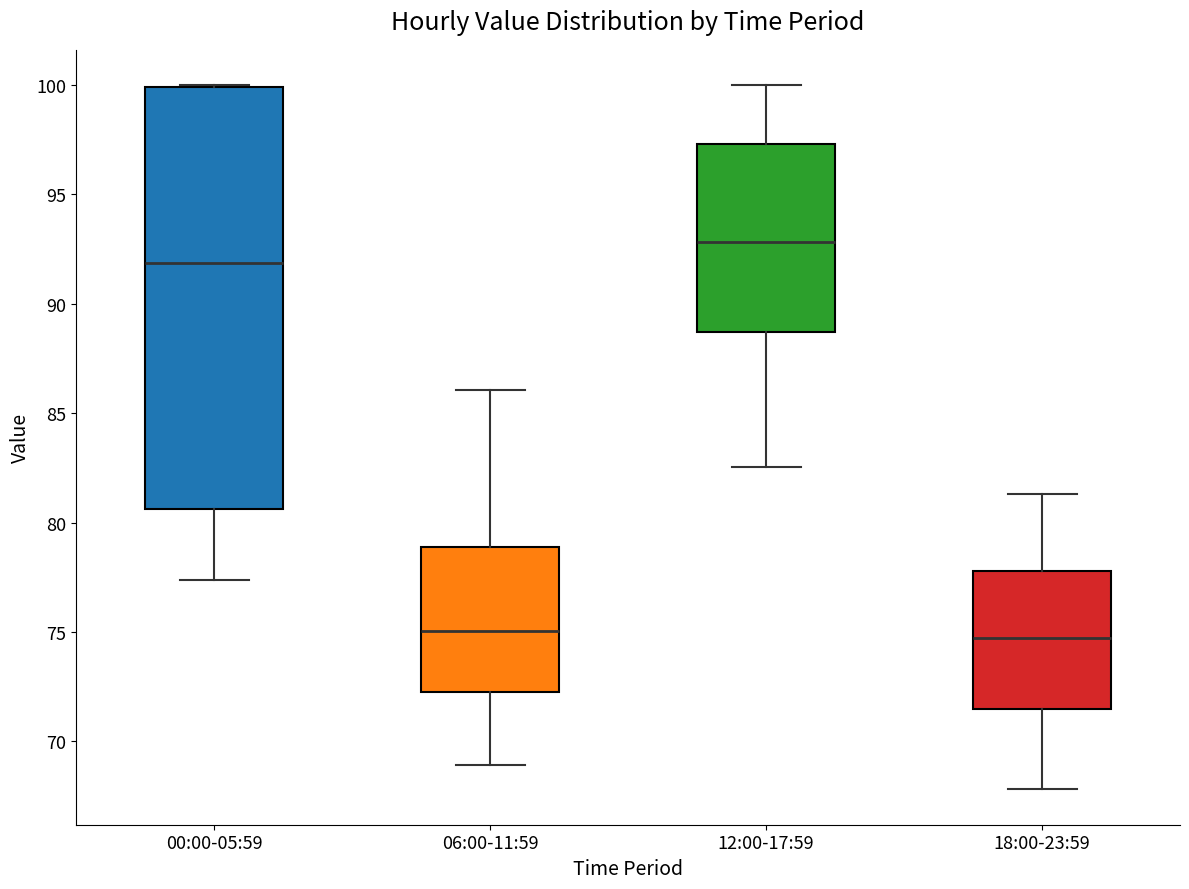

Comparing the boxes themselves (not the whiskers), which one is the tallest?

00:00-05:59